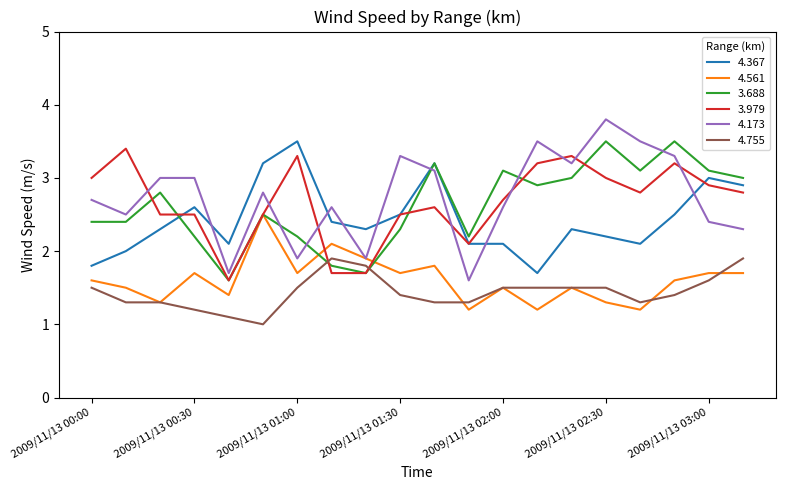

True or false: 4.367 has more than 1 interior local peaks.

True